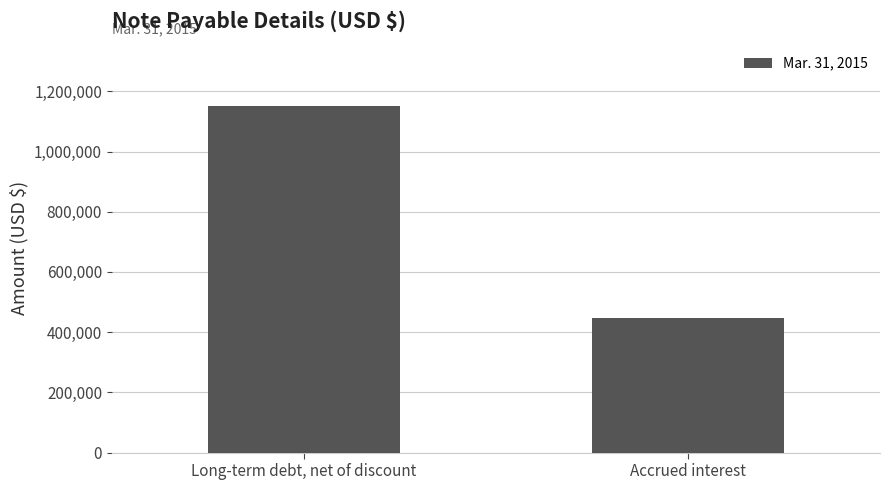

Approximately how many times larger is the value at Accrued interest compared to Long-term debt, net of discount?

0.4